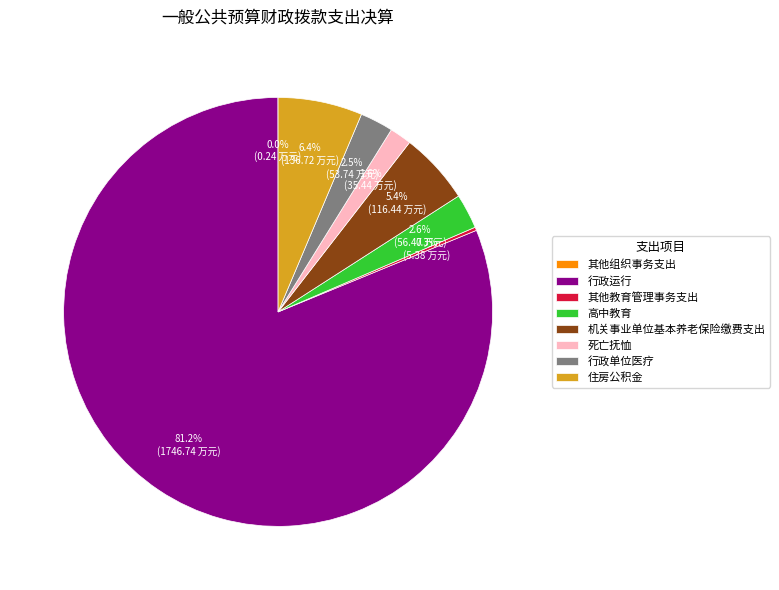

Is the sum of 住房公积金 and 行政运行 greater than half?

Yes